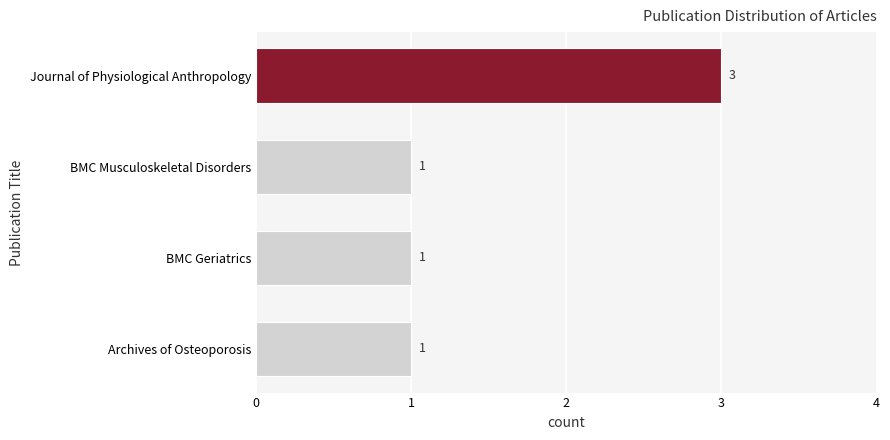

What is the greatest value displayed?

3